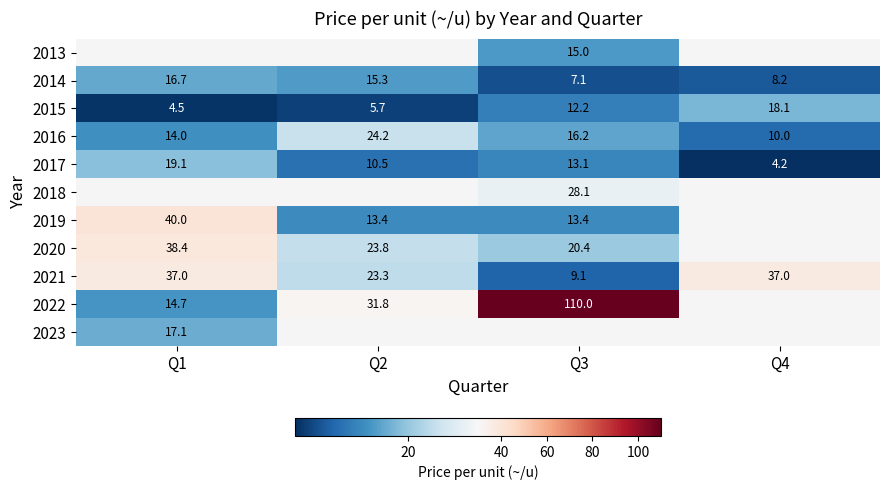

How many data points in 2016 are less than 16?

2